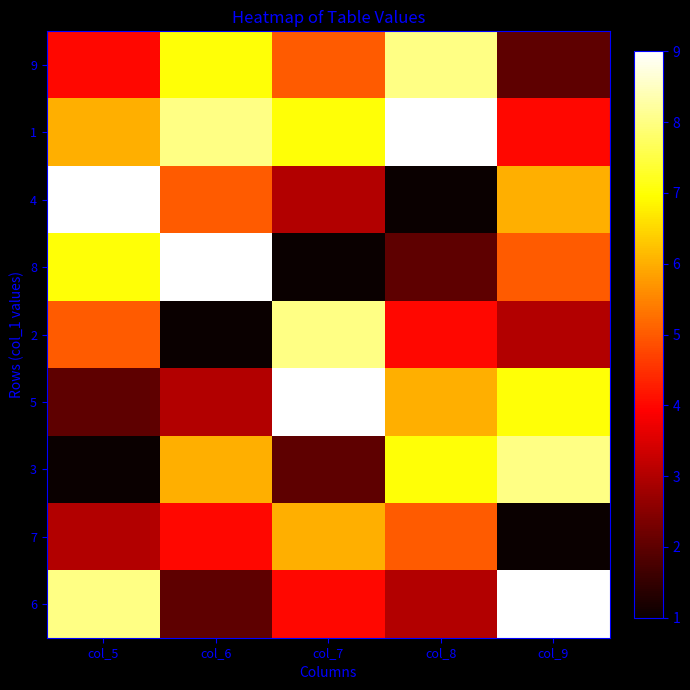

Reading left to right, what are all the values shown in this chart?

9: col_5=4	col_6=7	col_7=5	col_8=8	col_9=2
1: col_5=6	col_6=8	col_7=7	col_8=9	col_9=4
4: col_5=9	col_6=5	col_7=3	col_8=1	col_9=6
8: col_5=7	col_6=9	col_7=1	col_8=2	col_9=5
2: col_5=5	col_6=1	col_7=8	col_8=4	col_9=3
5: col_5=2	col_6=3	col_7=9	col_8=6	col_9=7
3: col_5=1	col_6=6	col_7=2	col_8=7	col_9=8
7: col_5=3	col_6=4	col_7=6	col_8=5	col_9=1
6: col_5=8	col_6=2	col_7=4	col_8=3	col_9=9